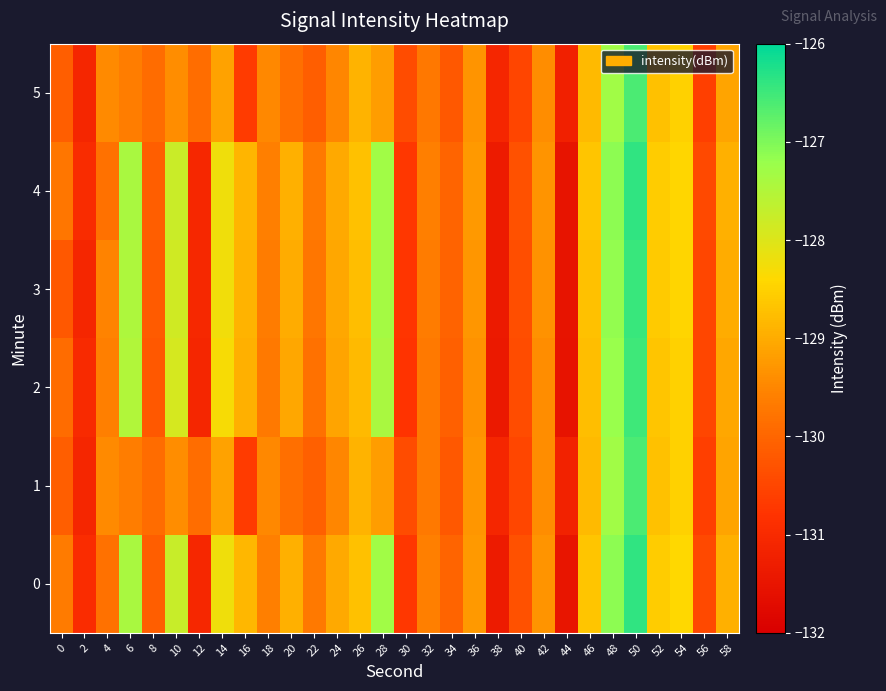

Rank the series at 44 from lowest to highest value.

2, 3, 4, 0, 5, 1